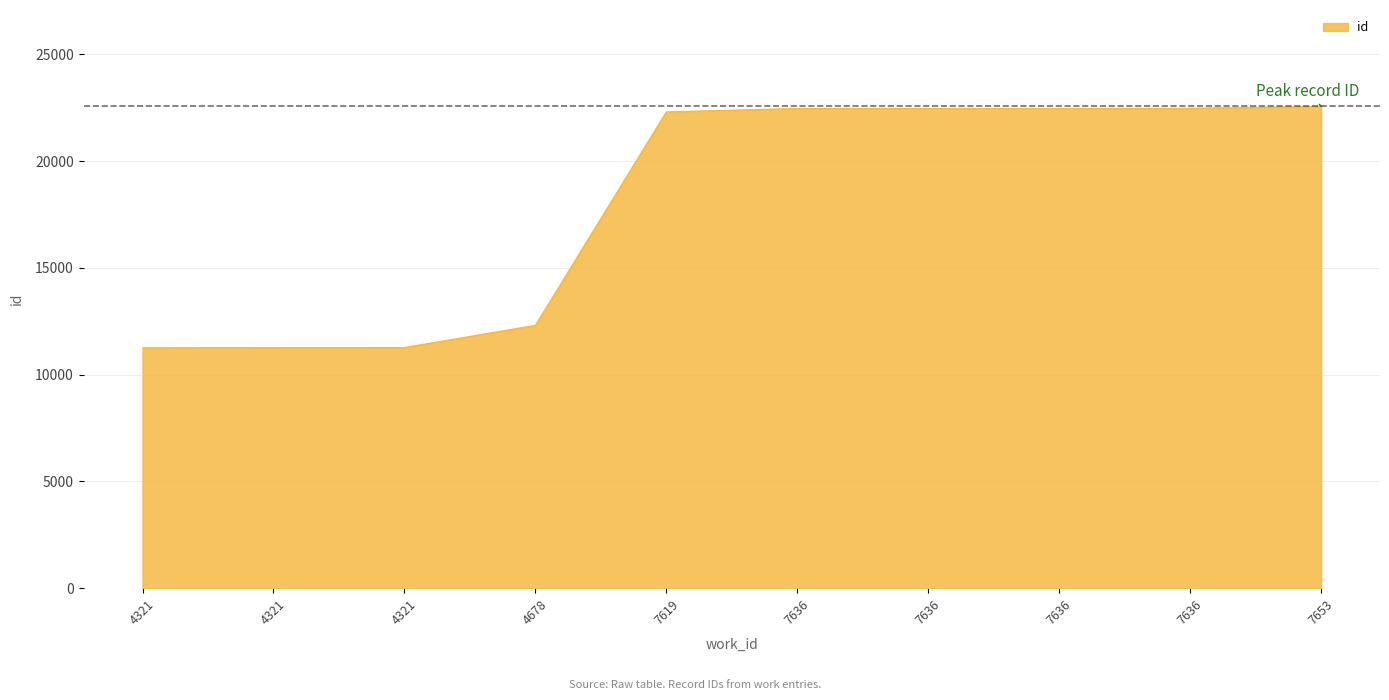

Does the chart have visible grid lines?

Yes